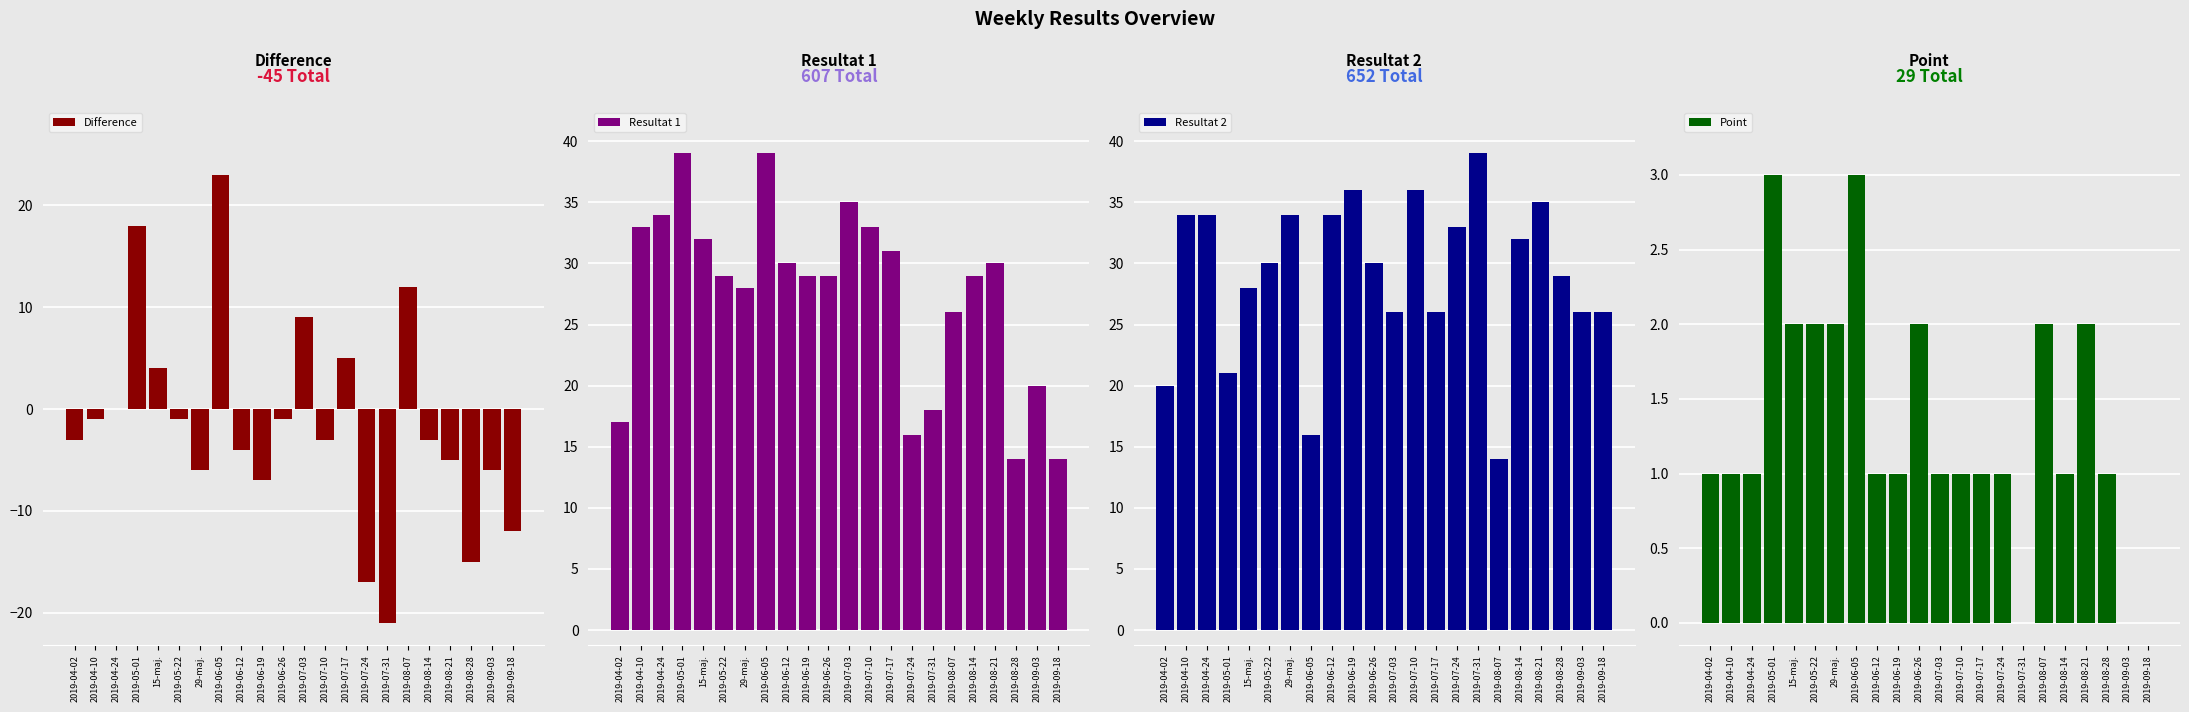

At which category is the sum across all series the highest?

2019-05-01